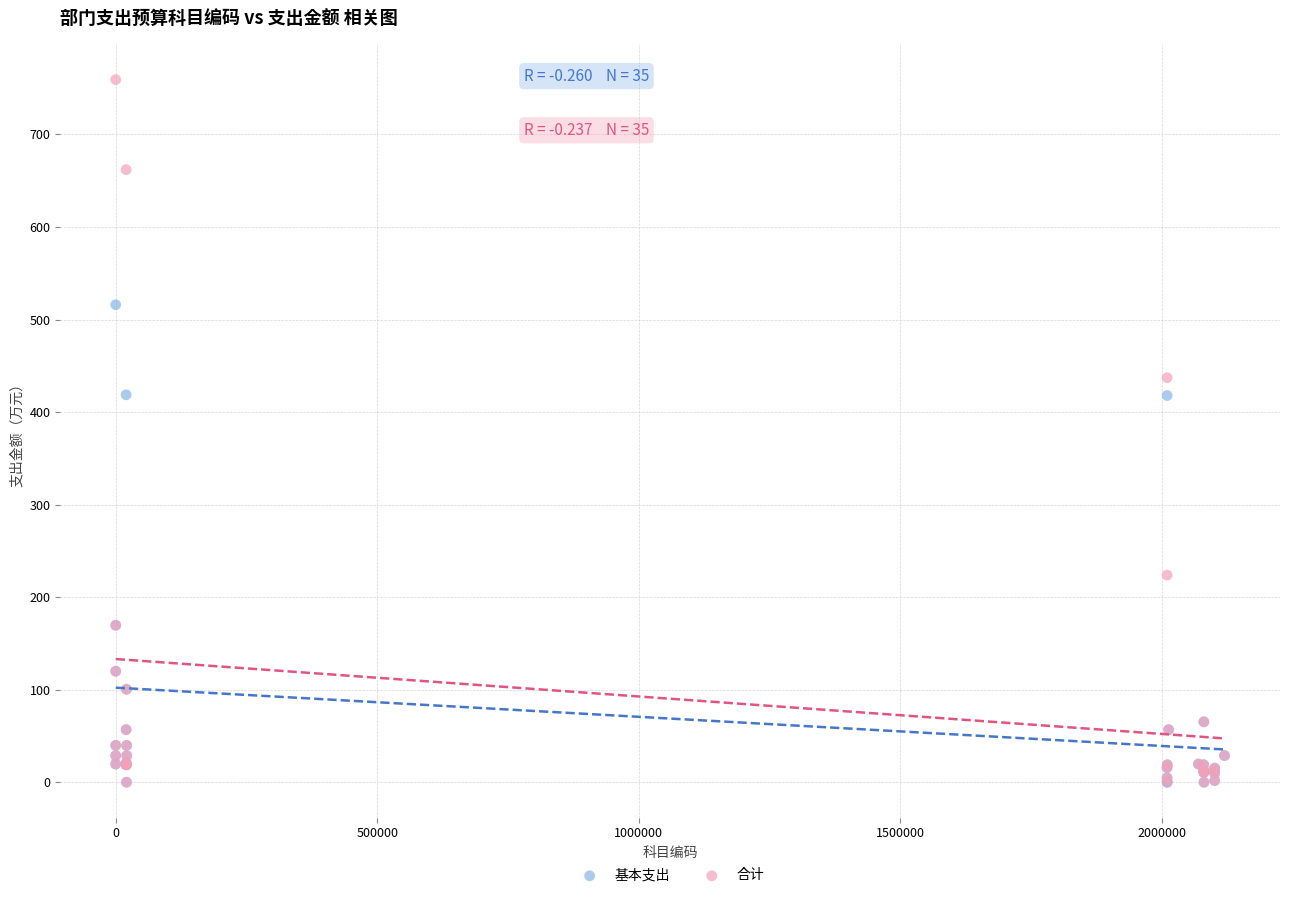

In the 基本支出 series, what Y value is closest to 258?

169.8